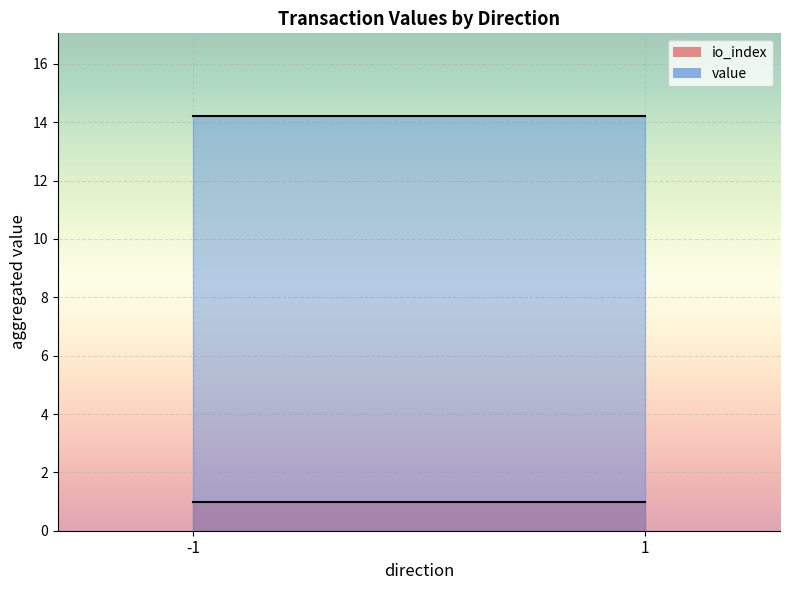

True or false: io_index has a value of 0.0 at -1_0.

True